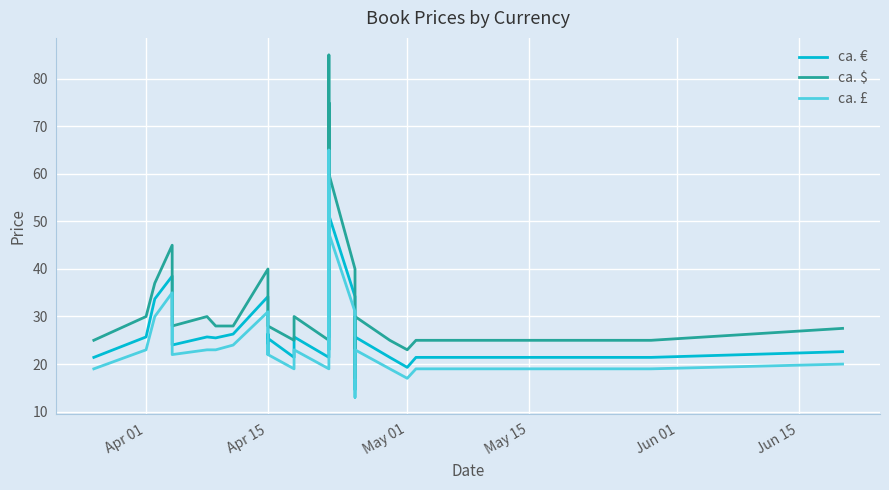

Reading left to right, list all the values displayed in this chart.

ca. €: 21.4	25.7	33.7	38.5	24.0	25.7	25.5	25.5	26.3	34.2	25.5	24.0	26.3	25.4	21.4	21.4	21.4	21.4	25.7	21.4	64.1	25.6	25.6	72.7	51.3	34.2	14.6	17.1	21.4	23.1	25.7	21.4	19.3	21.4	21.4	22.6
ca. $: 25.0	30.0	37.0	45.0	28.0	30.0	28.0	28.0	28.0	40.0	28.0	28.0	28.0	28.0	25.0	25.0	25.0	25.0	30.0	25.0	75.0	28.0	28.0	85.0	60.0	40.0	17.0	20.0	25.0	27.0	30.0	25.0	23.0	25.0	25.0	27.5
ca. £: 19.0	23.0	30.0	35.0	22.0	23.0	23.0	23.0	24.0	31.0	23.0	22.0	24.0	22.0	19.0	19.0	19.0	19.0	23.0	19.0	57.5	23.0	23.0	65.0	47.5	31.0	13.0	16.0	19.0	21.0	23.0	19.0	17.0	19.0	19.0	20.0